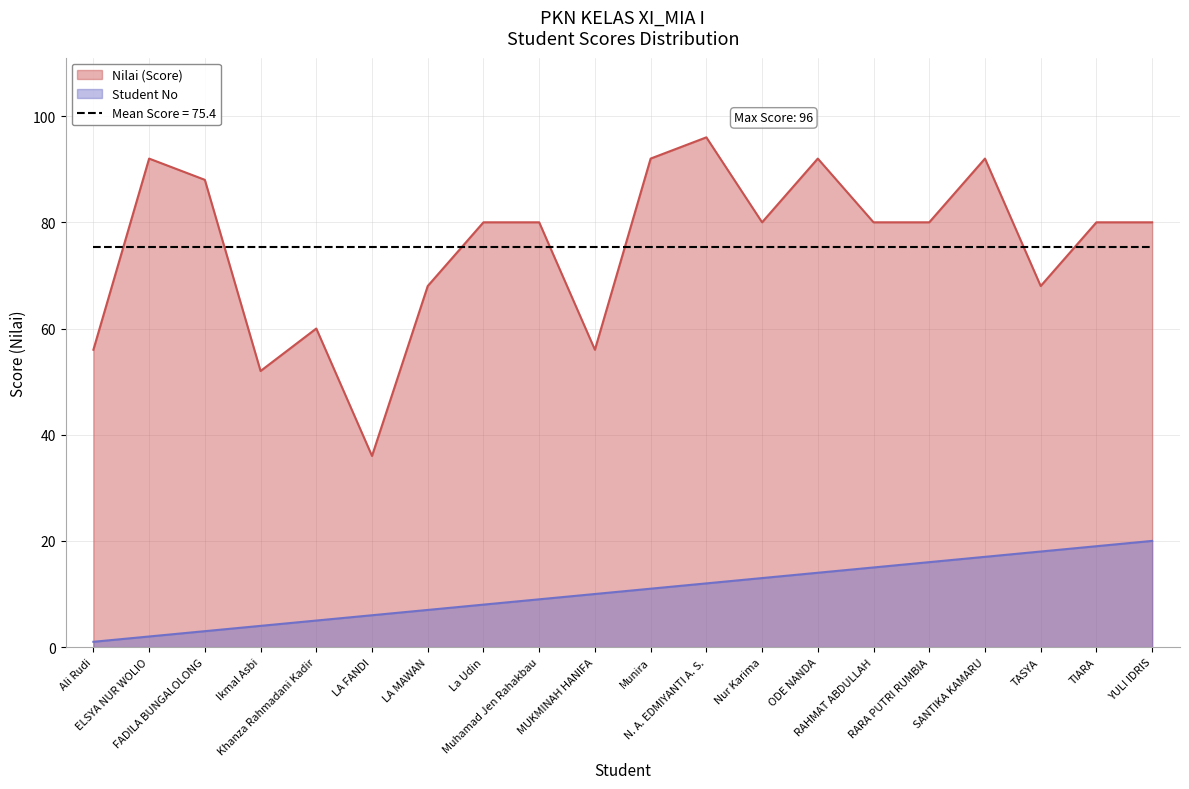

True or false: Student No and Nilai (Score) intersect in this chart.

False